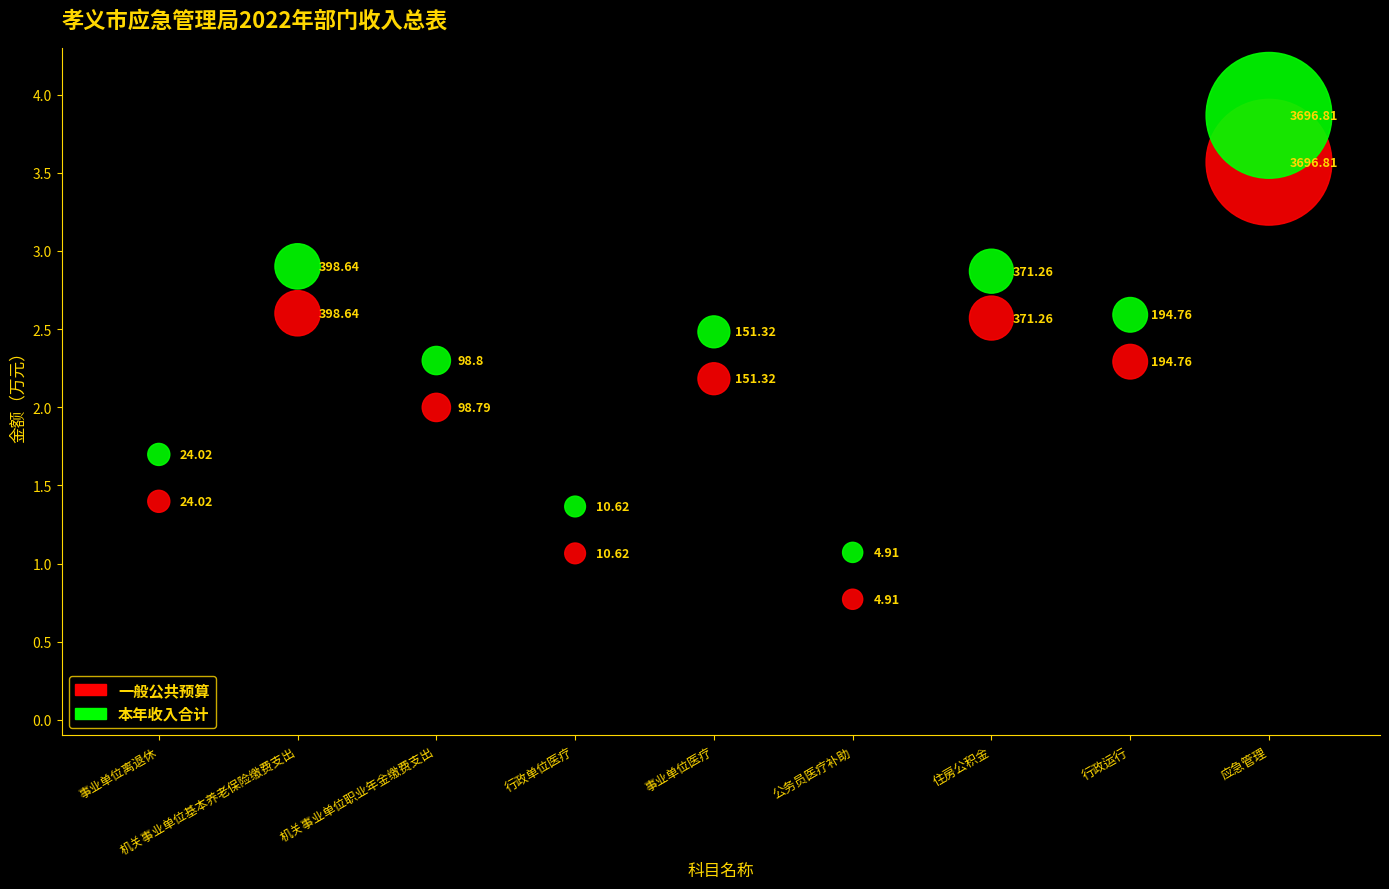

What is the X range (max minus min) for the scatter plot?

8.0